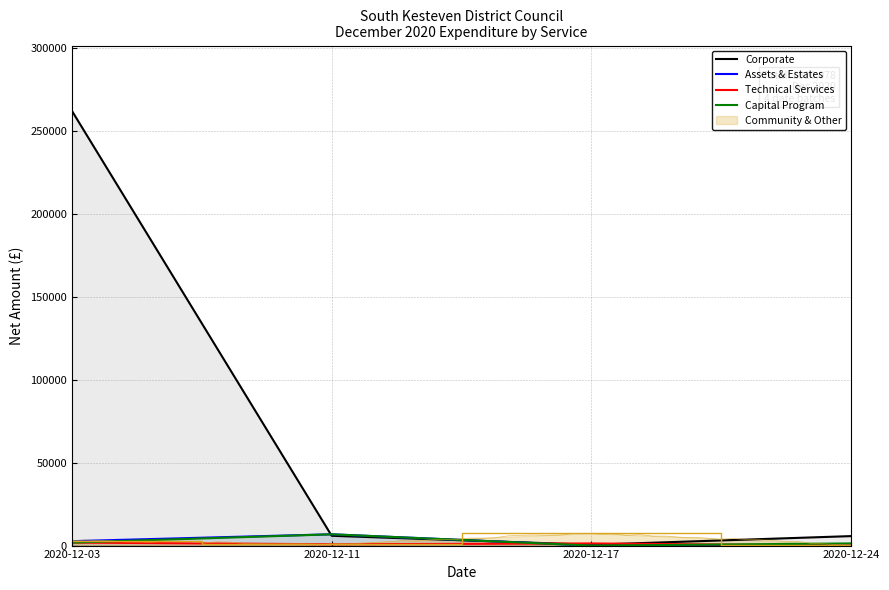

What is the lowest value of the Corporate series?

500.0